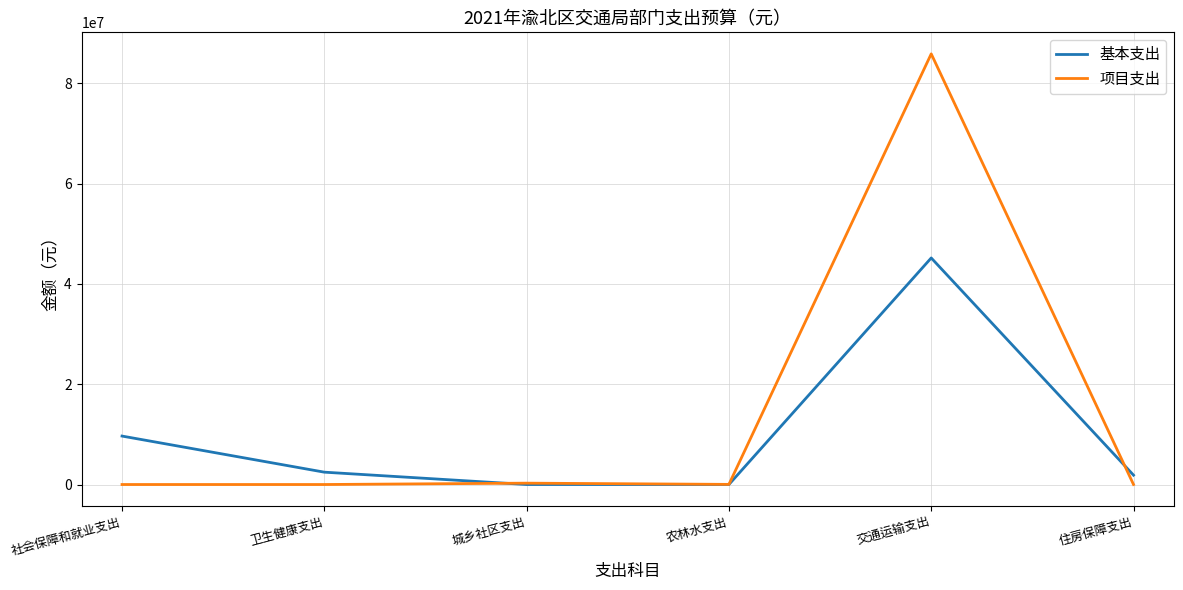

What is the spread (max minus min) of values at 交通运输支出?

40708169.1